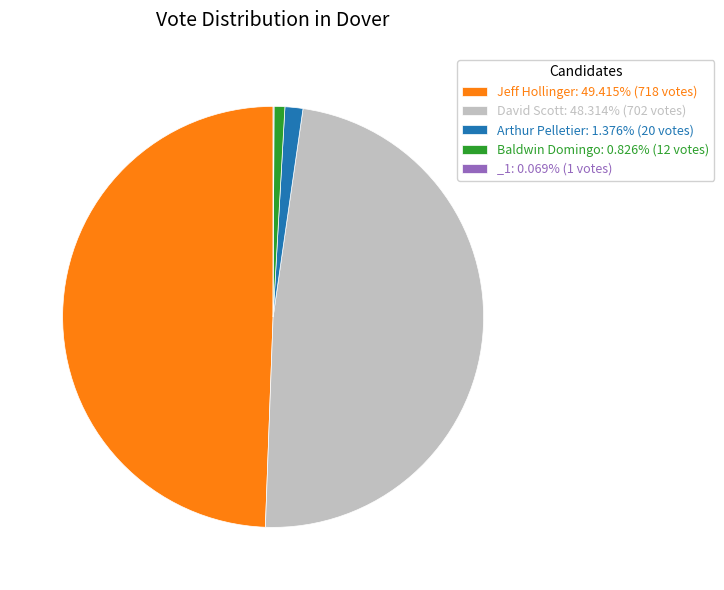

Does any single category account for the majority?

No